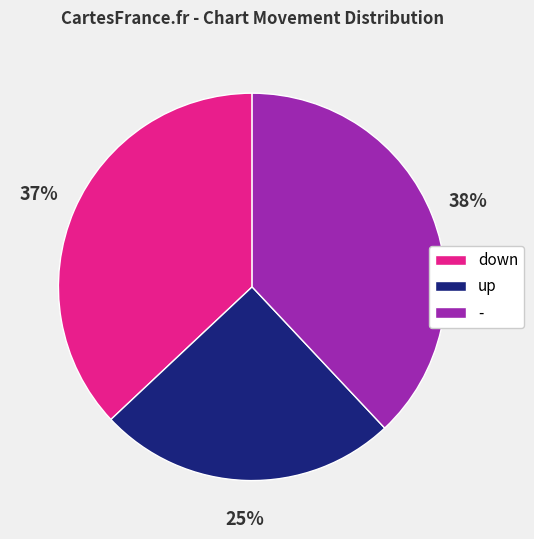

To the nearest percent, what is the difference between the largest and smallest slice percentages?

13%